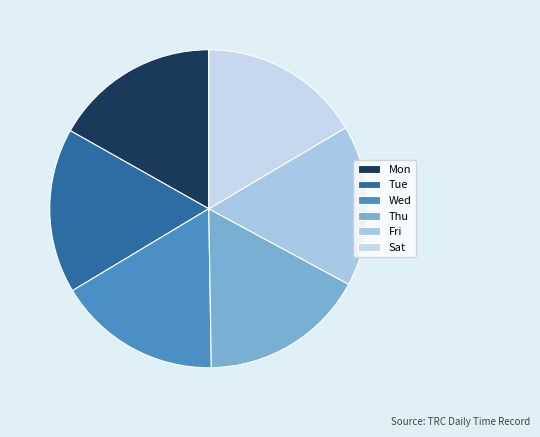

How many segments does this pie chart have?

6